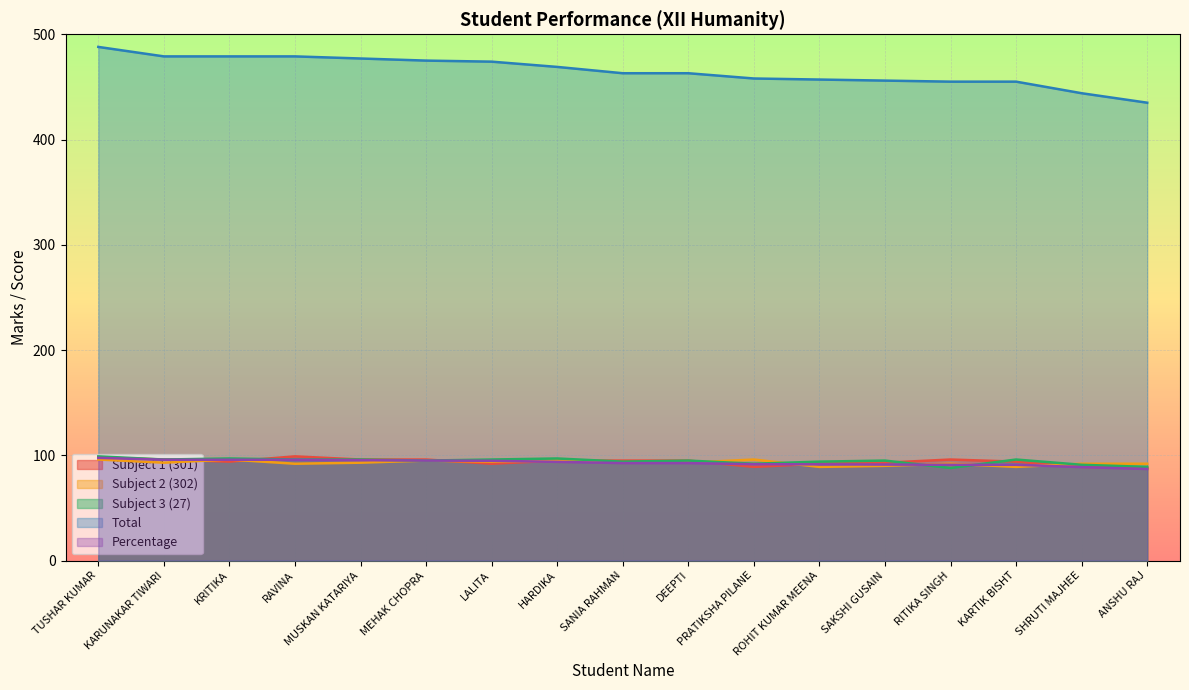

At which category is the sum across all series the highest?

TUSHAR KUMAR